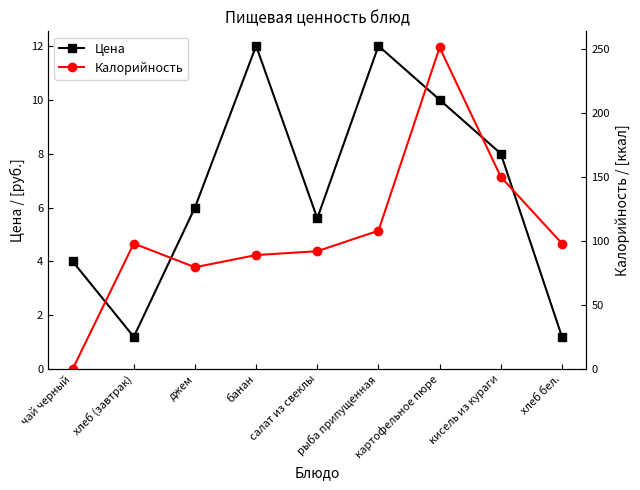

Rank the series by their maximum value, from highest to lowest.

Калорийность, Цена